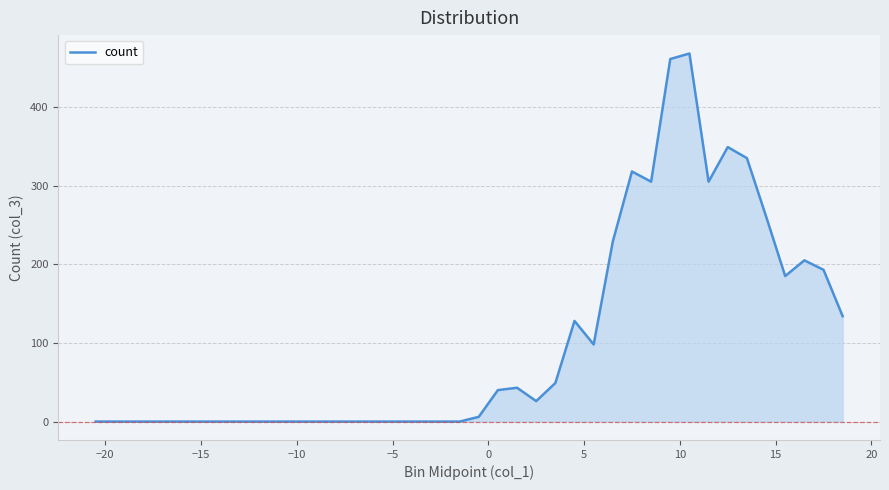

What is the greatest value displayed?

468